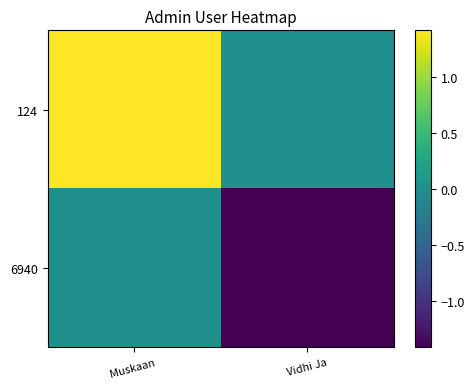

What is the total value across all series at Vidhi Ja?

-1.4